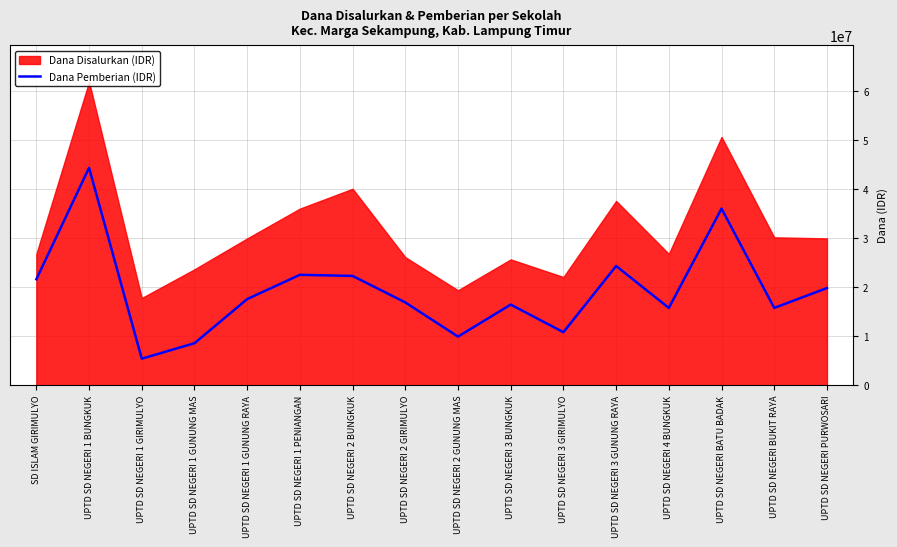

What is the label of the 11th point from the right?

UPTD SD NEGERI 1 PENIANGAN